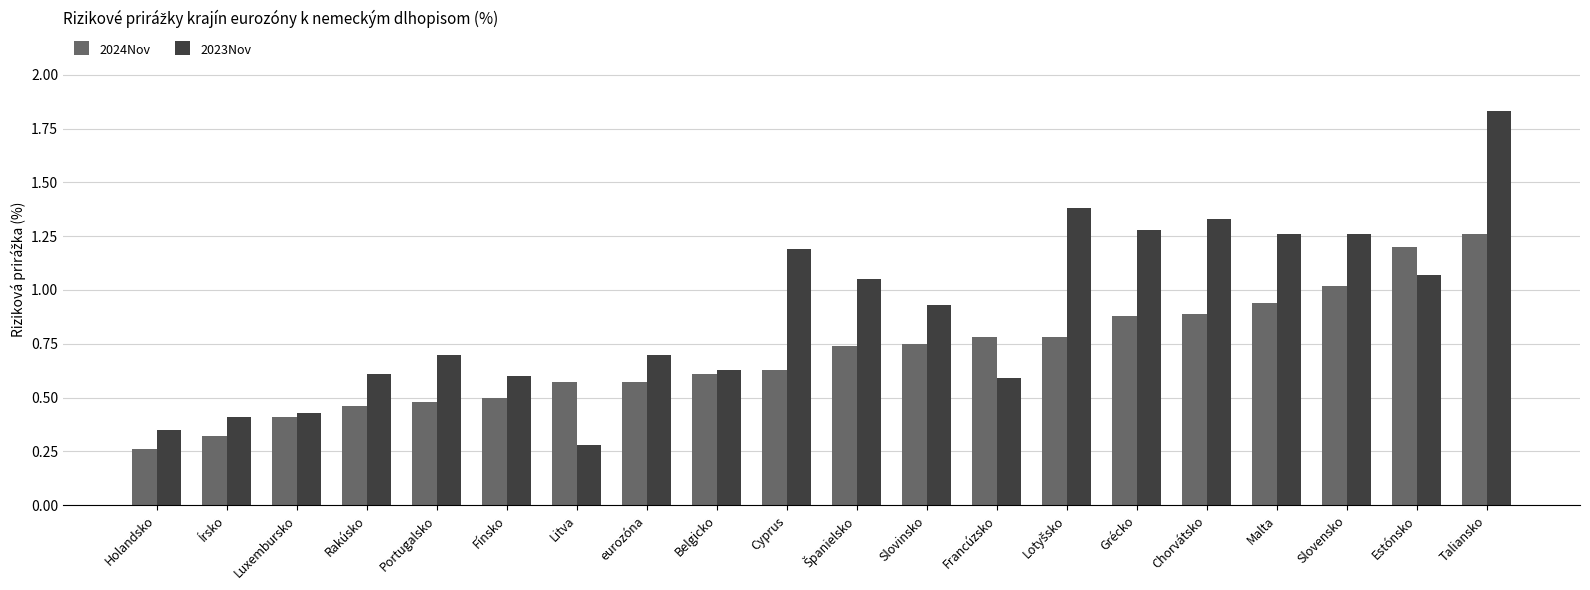

What is the sum of the 2023Nov values at Portugalsko and Litva?

1.0